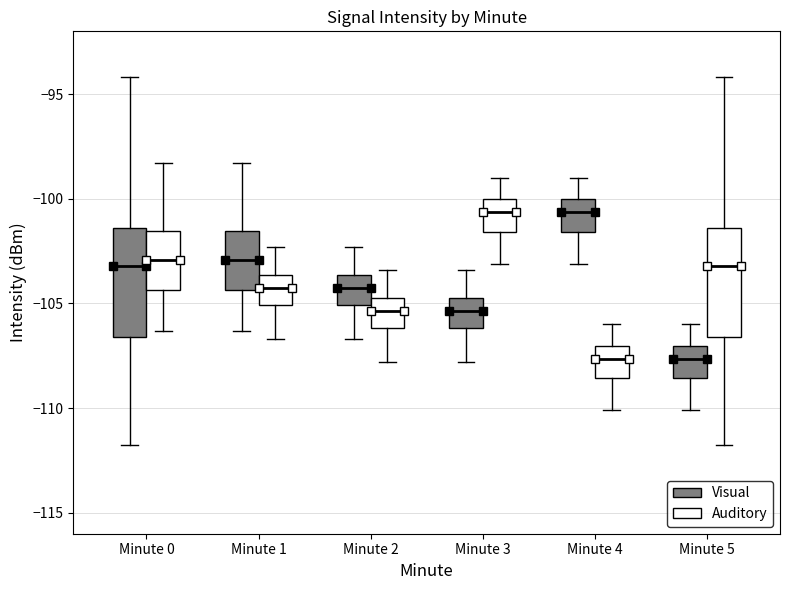

Reading left to right, transcribe this box plot: for each box, give where its median line is, the range the box spans, and where its two whiskers end, as read against the y-axis. The values are not printed on the chart, so give them approximately, as read against the axis.

Minute 0 (Visual): median -103.0, box -106.5 to -101.5, whiskers -112.0 to -94.0
Minute 0 (Auditory): median -103.0, box -104.5 to -101.5, whiskers -106.5 to -98.5
Minute 1 (Visual): median -103.0, box -104.5 to -101.5, whiskers -106.5 to -98.5
Minute 1 (Auditory): median -104.0, box -105.0 to -103.5, whiskers -106.5 to -102.5
Minute 2 (Visual): median -104.0, box -105.0 to -103.5, whiskers -106.5 to -102.5
Minute 2 (Auditory): median -105.5, box -106.0 to -104.5, whiskers -108.0 to -103.5
Minute 3 (Visual): median -105.5, box -106.0 to -104.5, whiskers -108.0 to -103.5
Minute 3 (Auditory): median -100.5, box -101.5 to -100.0, whiskers -103.0 to -99.0
Minute 4 (Visual): median -100.5, box -101.5 to -100.0, whiskers -103.0 to -99.0
Minute 4 (Auditory): median -107.5, box -108.5 to -107.0, whiskers -110.0 to -106.0
Minute 5 (Visual): median -107.5, box -108.5 to -107.0, whiskers -110.0 to -106.0
Minute 5 (Auditory): median -103.0, box -106.5 to -101.5, whiskers -112.0 to -94.0